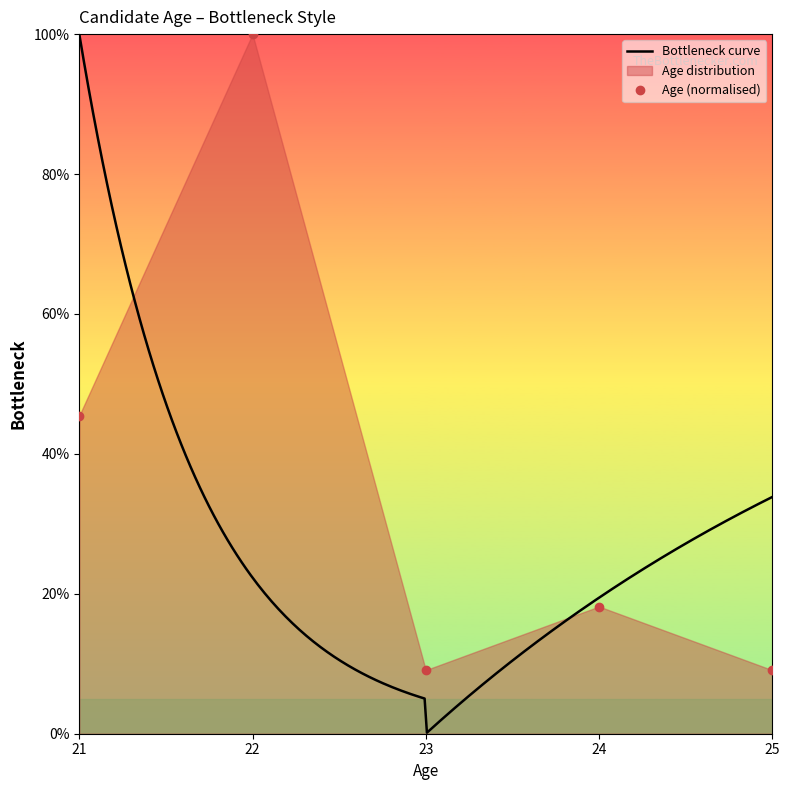

Does the chart display data point markers on the line(s)?

No